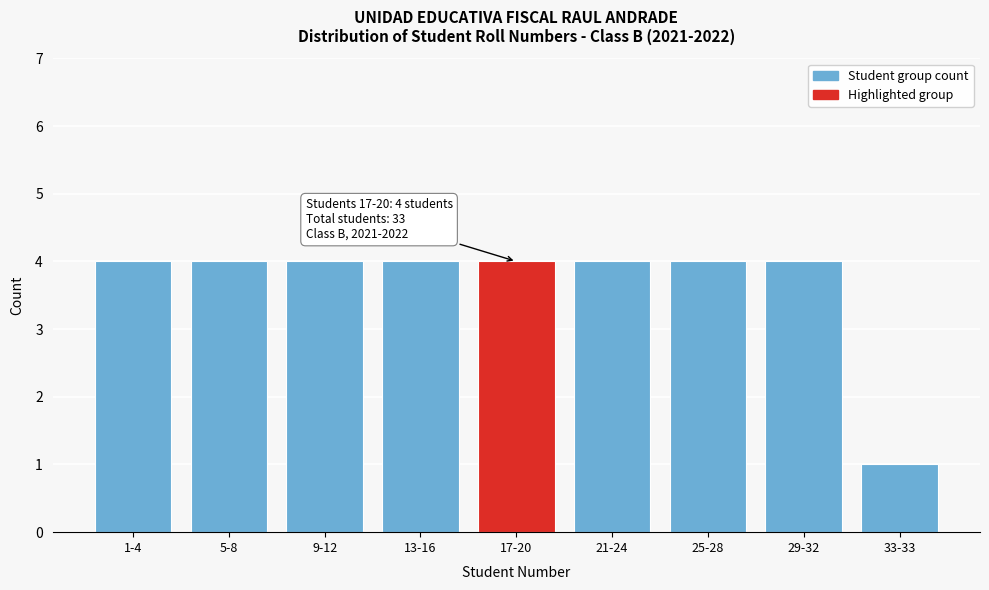

Reading left to right, list all the values displayed in this chart.

1-4=4	5-8=4	9-12=4	13-16=4	17-20=4	21-24=4	25-28=4	29-32=4	33-33=1